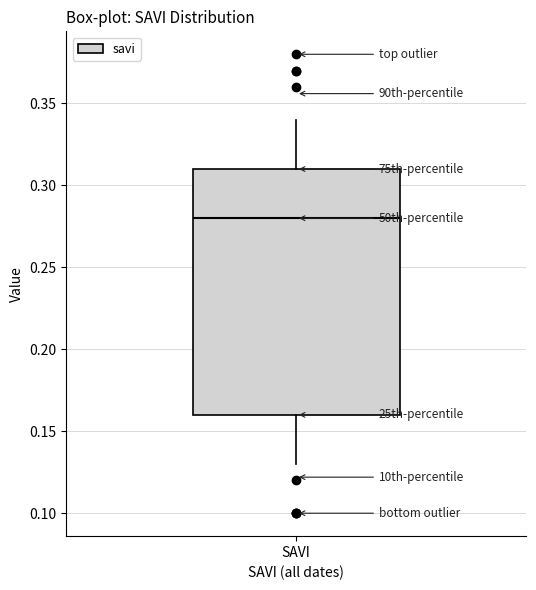

Read this box plot against the y-axis: the position of the median line, the range covered by the box, and the ends of both whiskers. The values are not printed on the chart, so give them approximately, as read against the axis.

median 0.28, box 0.16 to 0.31, whiskers 0.13 to 0.34